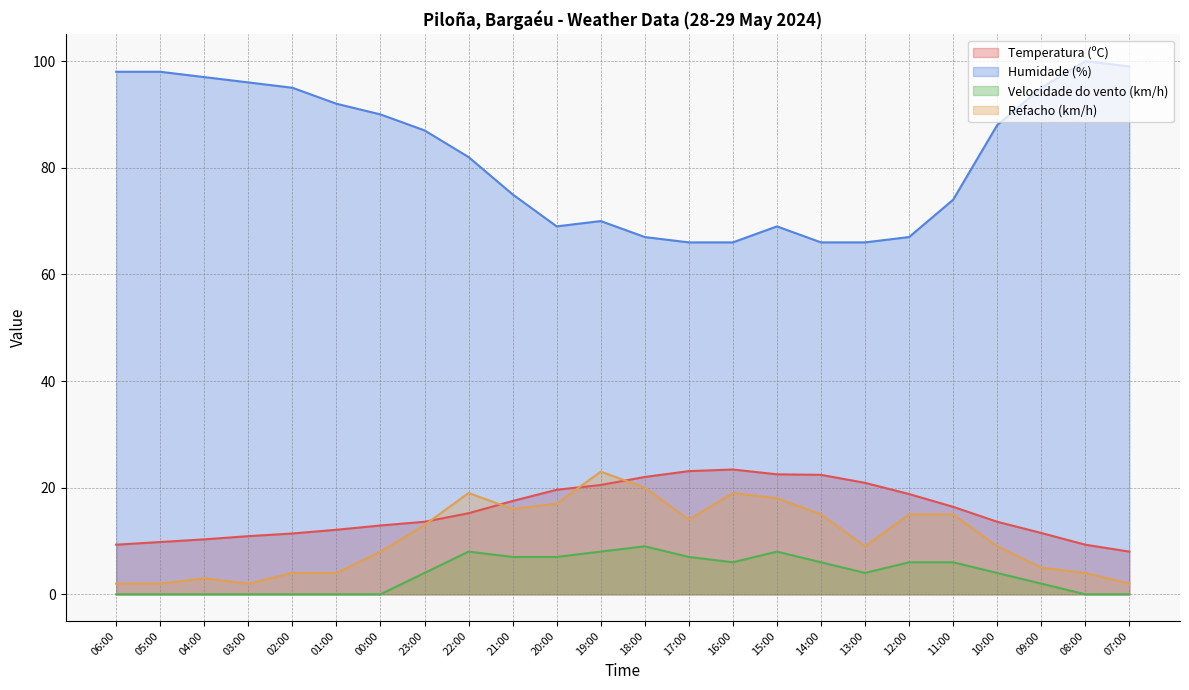

True or false: Velocidade do vento (km/h) and Humidade (%) intersect in this chart.

False